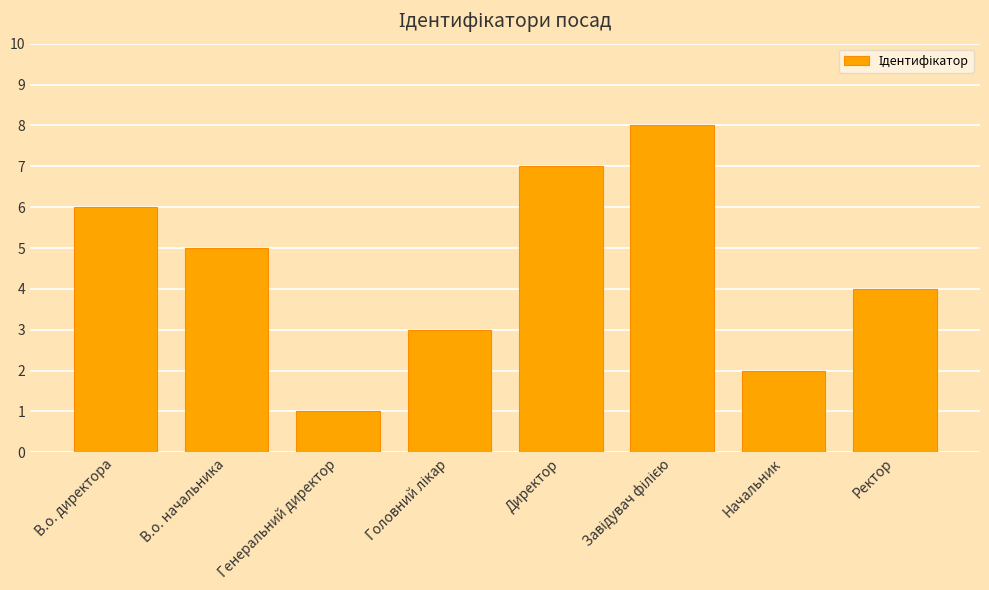

What is the greatest value displayed?

8